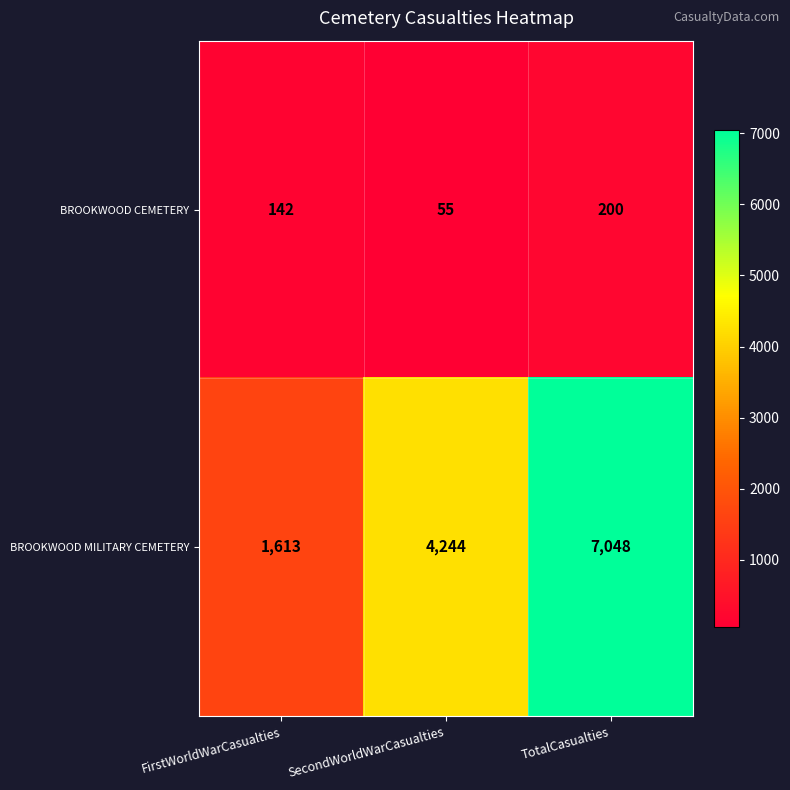

Reading left to right, transcribe all the data shown in this chart.

BROOKWOOD CEMETERY: 142	55	200
BROOKWOOD MILITARY CEMETERY: 1613	4244	7048